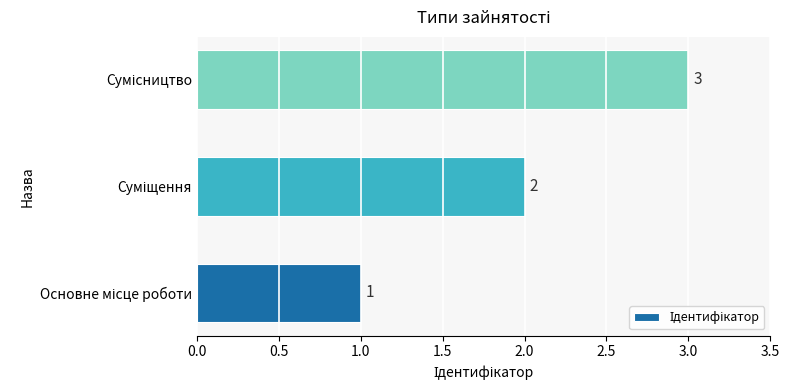

Count the number of categories in the chart.

3